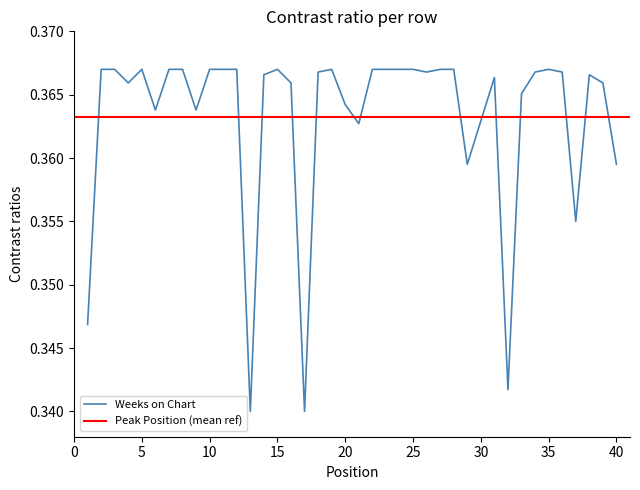

Reading left to right, list all the values displayed in this chart.

0.3	0.4	0.4	0.4	0.4	0.4	0.4	0.4	0.4	0.4	0.4	0.4	0.3	0.4	0.4	0.4	0.3	0.4	0.4	0.4	0.4	0.4	0.4	0.4	0.4	0.4	0.4	0.4	0.4	0.4	0.4	0.3	0.4	0.4	0.4	0.4	0.4	0.4	0.4	0.4